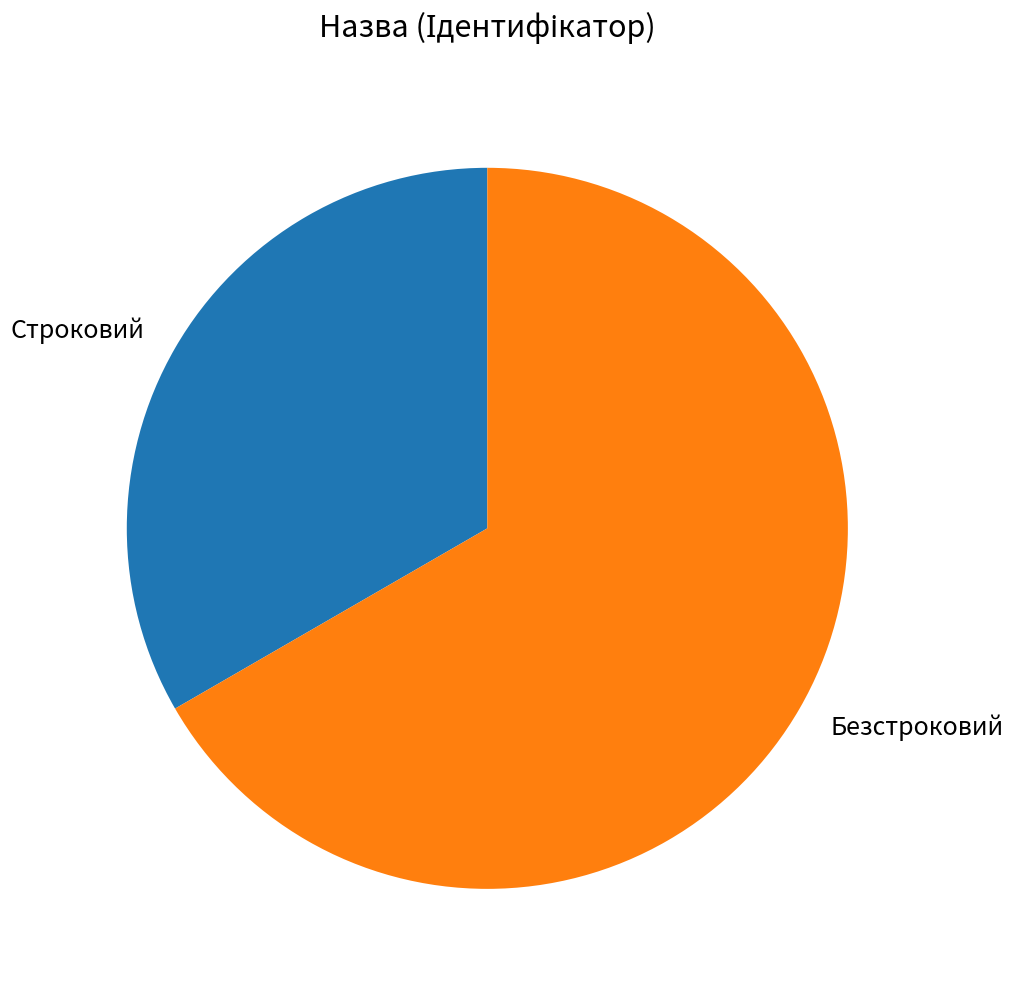

Which category has the smallest portion of the pie?

Строковий